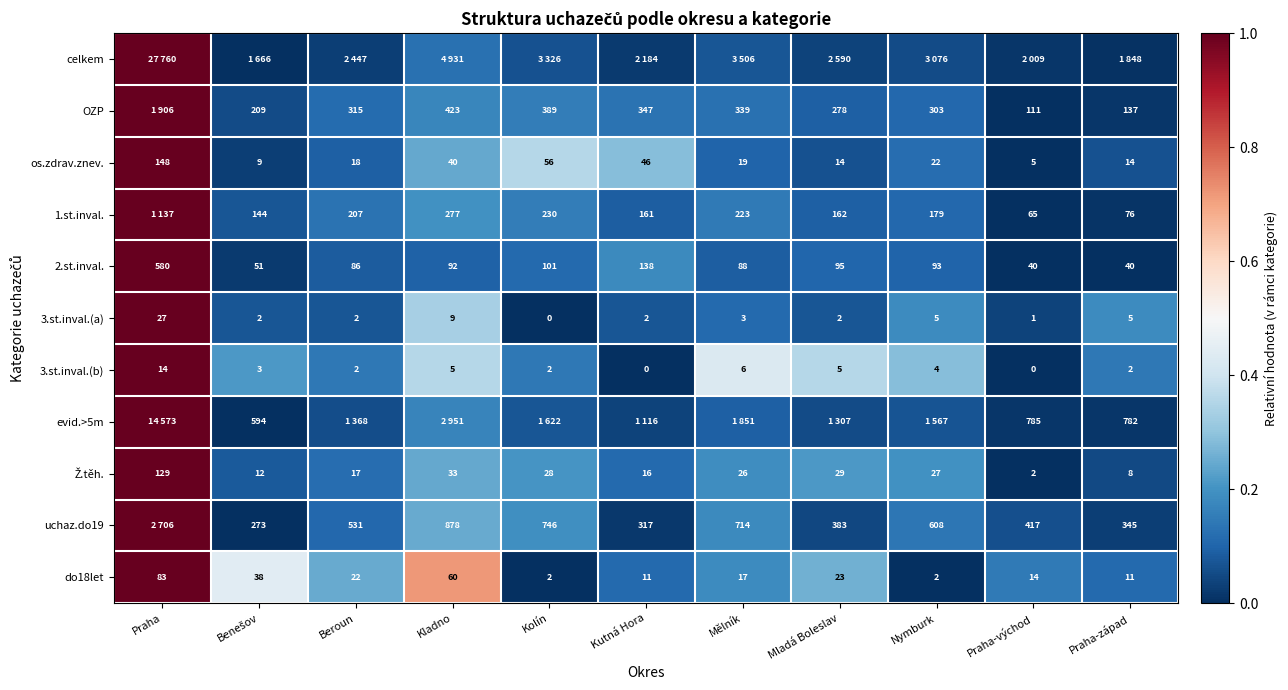

At which category does the chart reach its peak across all series?

Praha